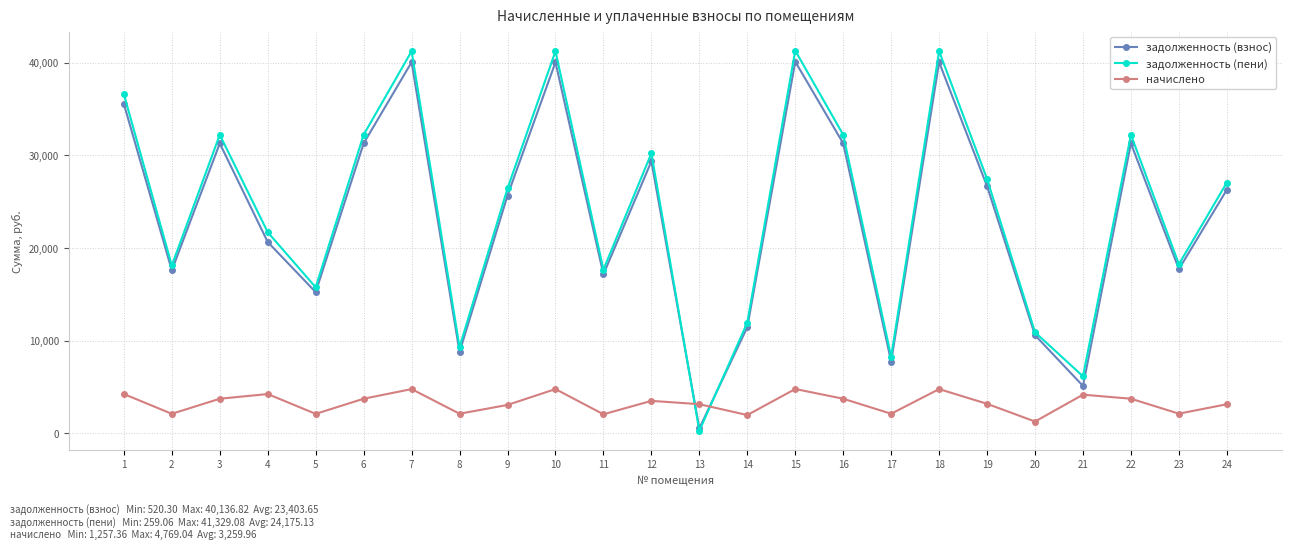

At how many categories does at least one series exceed 12392?

18